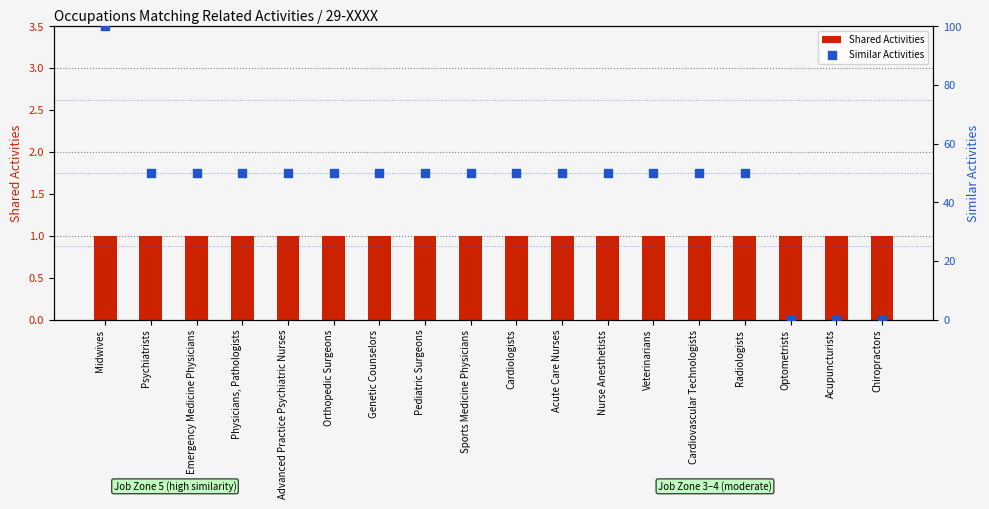

Which series has the largest total across all categories?

Similar Activities